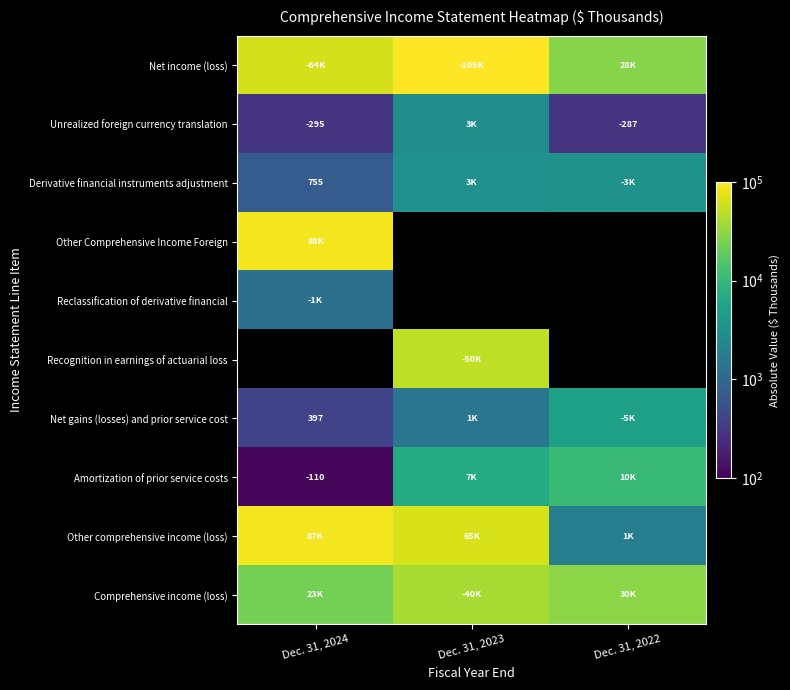

The value of Unrealized foreign currency translation at Dec. 31, 2024 is -133. True or false?

False